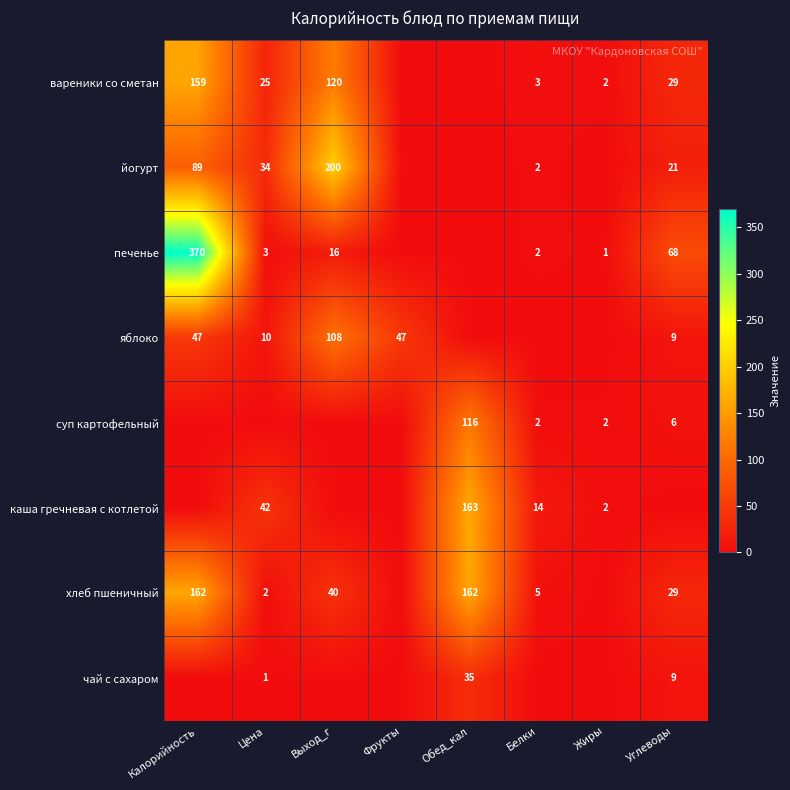

What is the greatest value displayed?

370